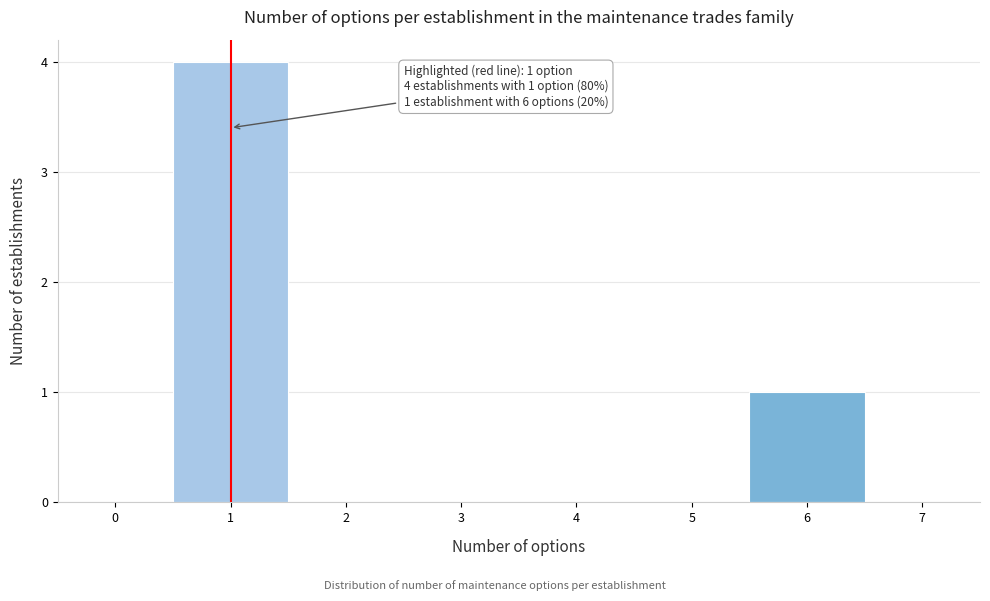

Over which range of the x-axis is the bar tallest?

0.5 to 1.5